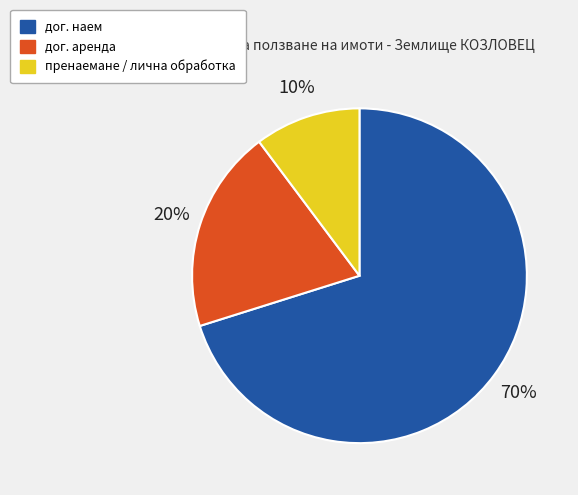

To the nearest percent, what is the difference between the largest and smallest slice percentages?

60%